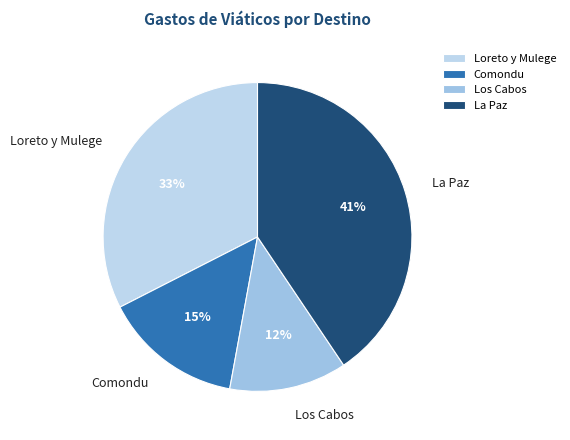

To the nearest percent, what is the average slice percentage?

25%